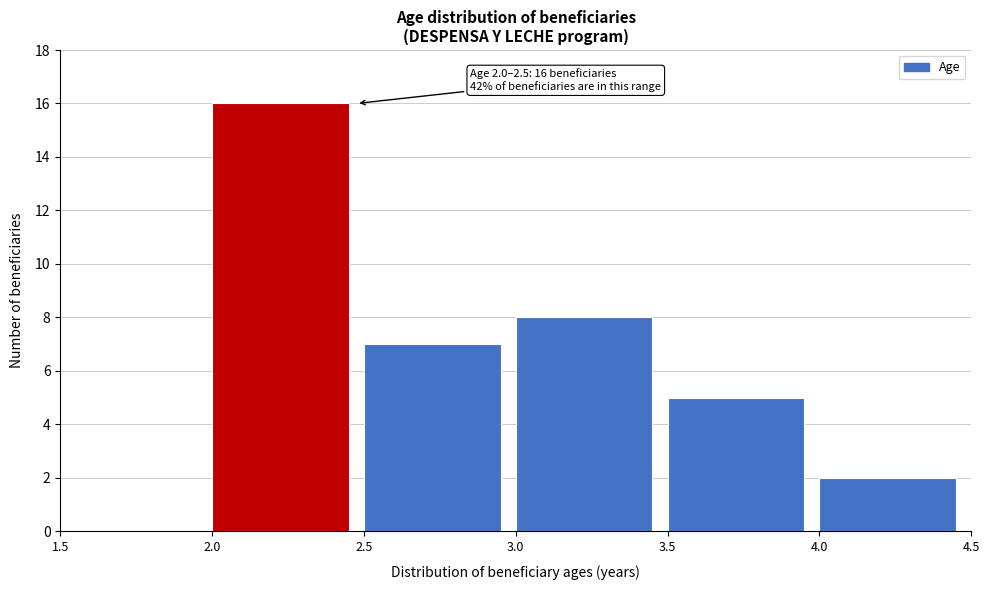

Which range on the x-axis has the tallest bar?

2.0 to 2.5